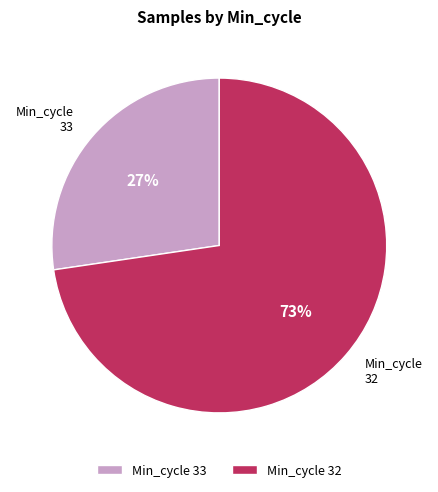

What is the largest slice in the pie chart?

Min_cycle 32